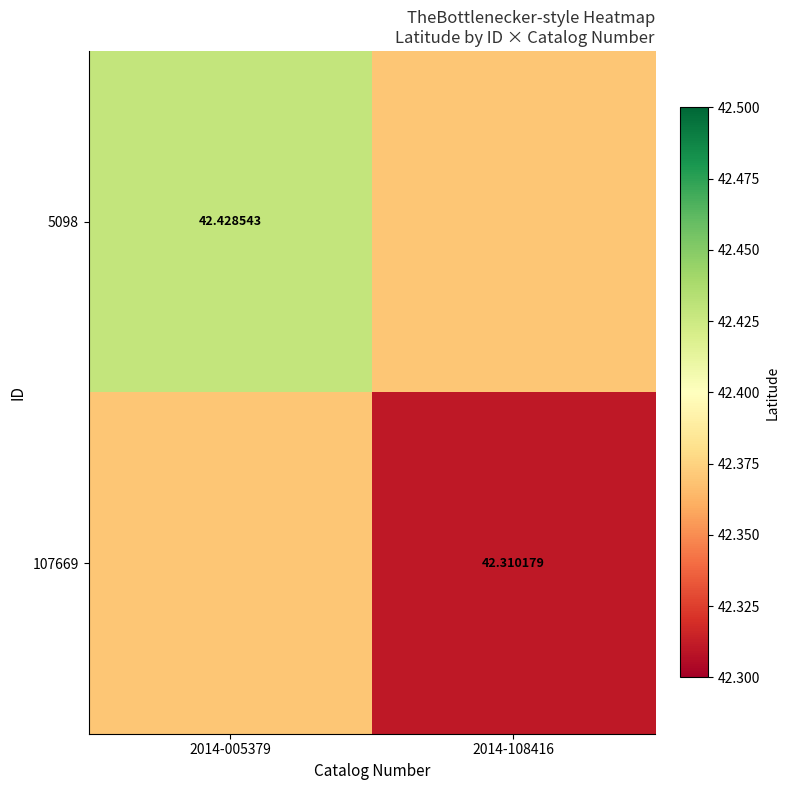

Is the value of 5098 at 2014-005379 greater than the value of 107669 at 2014-108416?

Yes